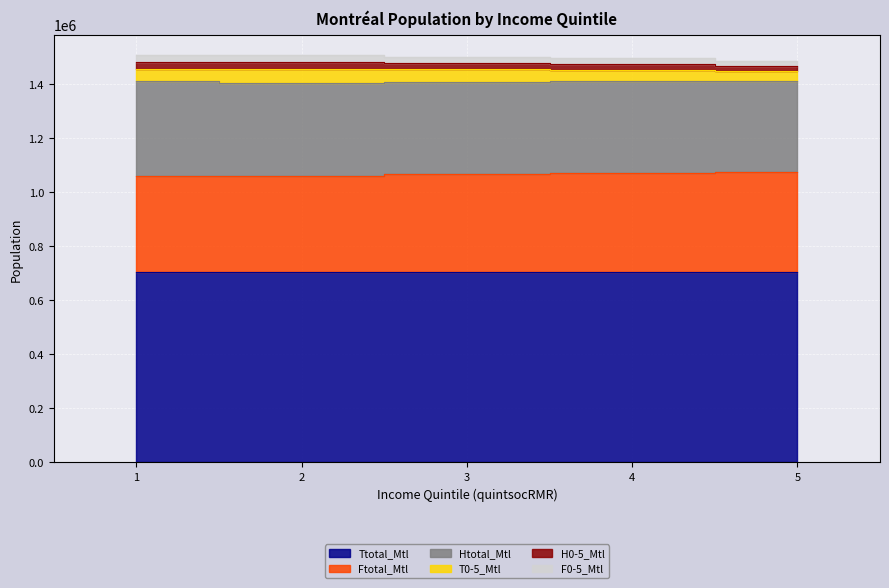

What is the minimum value shown in the chart?

702480